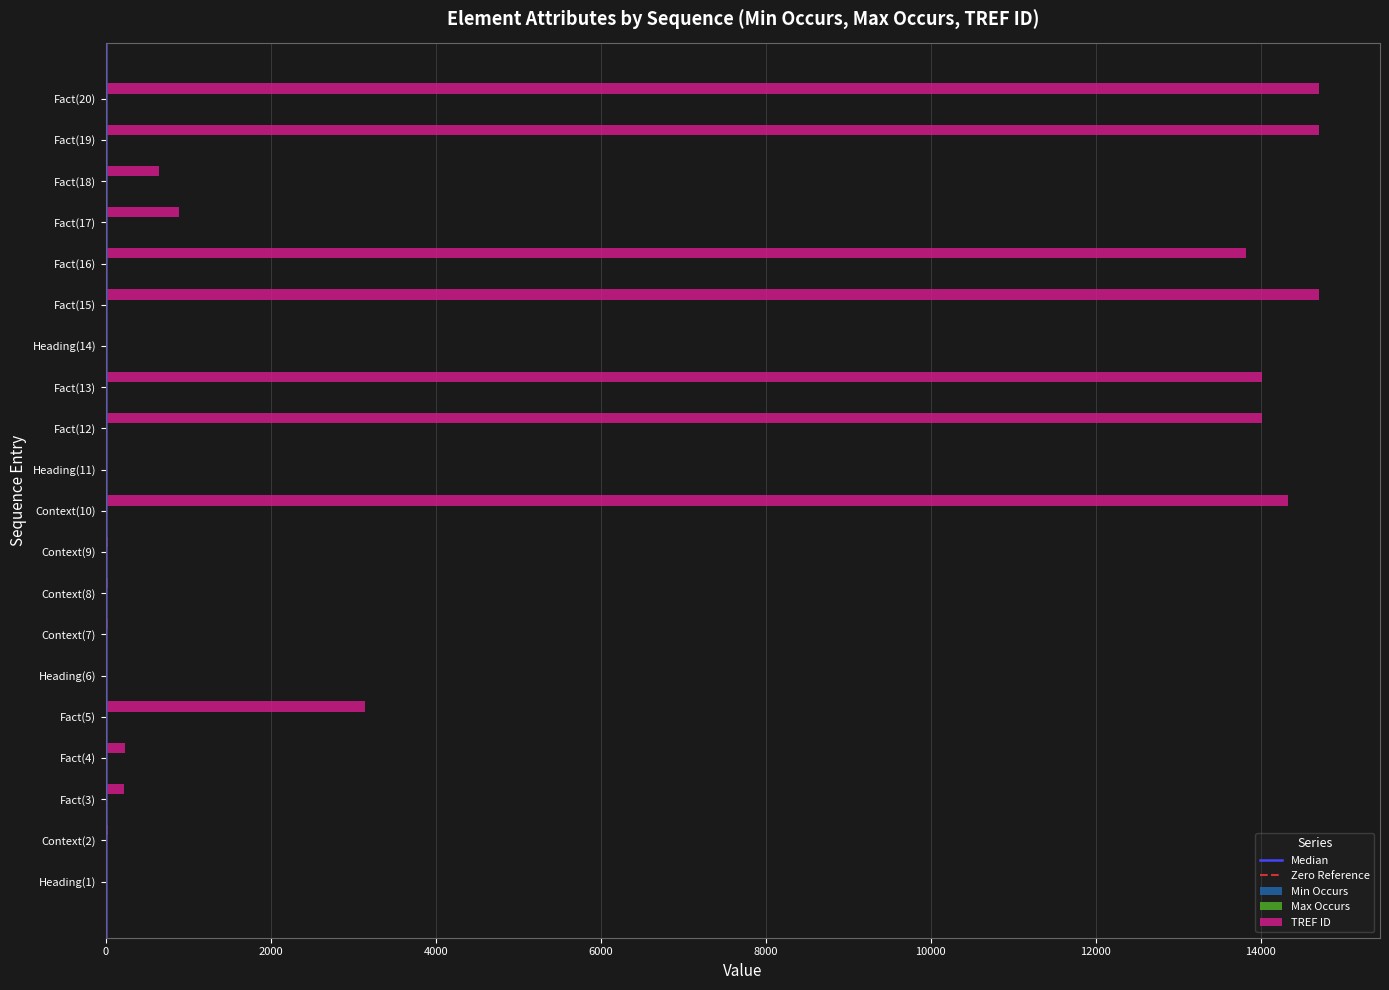

Which series has the largest range (max minus min)?

TREF ID